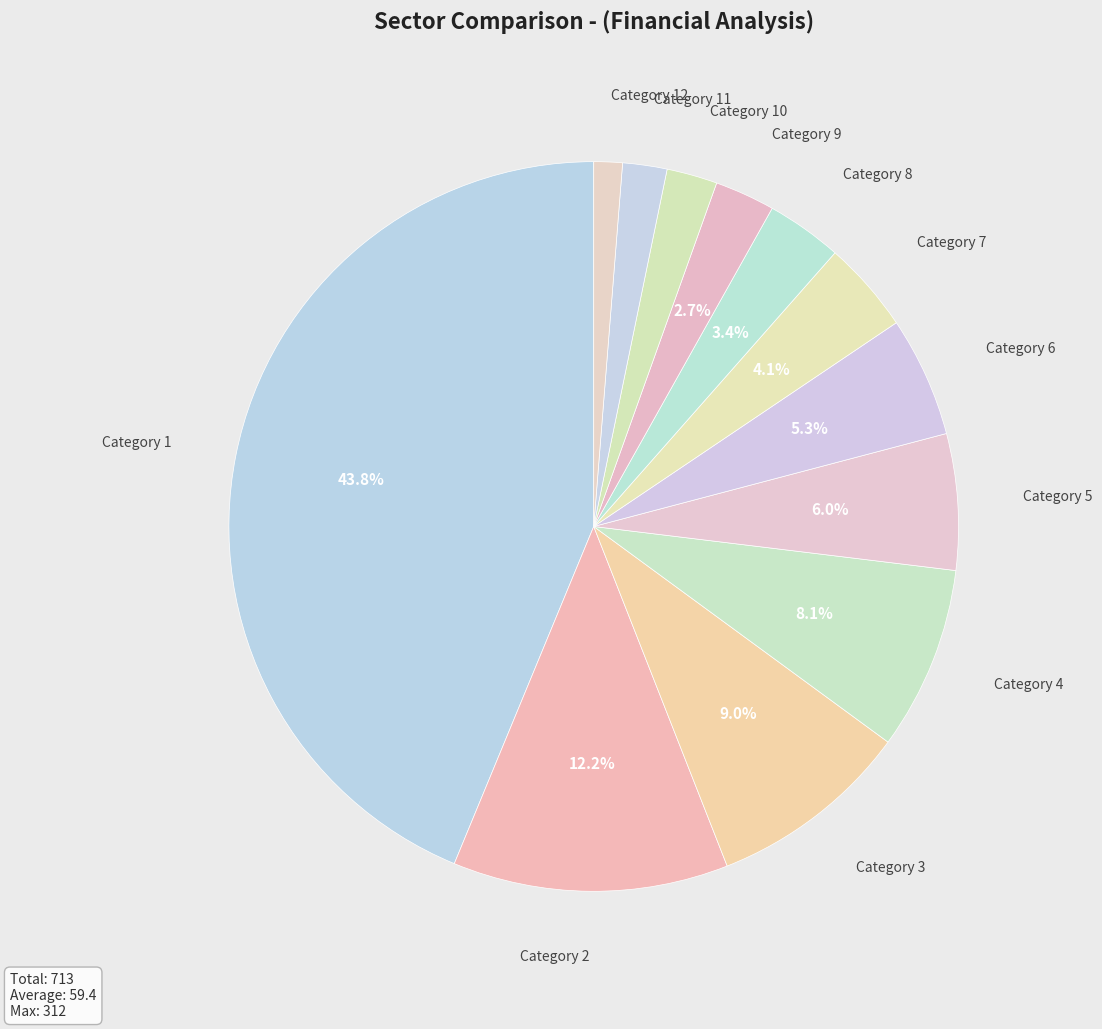

To the nearest percent, what is the difference between the largest and smallest slice percentages?

42%